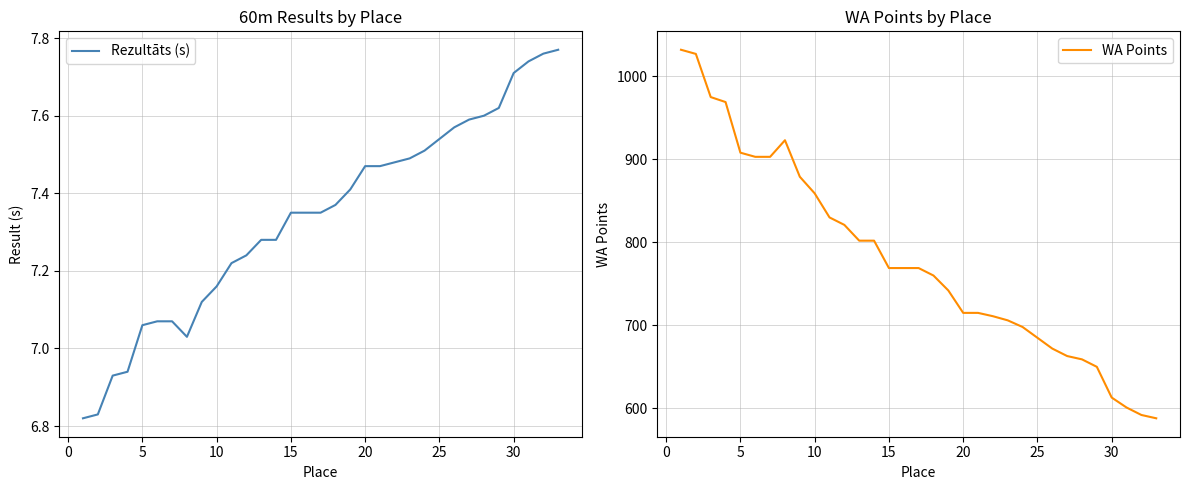

Is this an area chart (filled region under the line)?

No